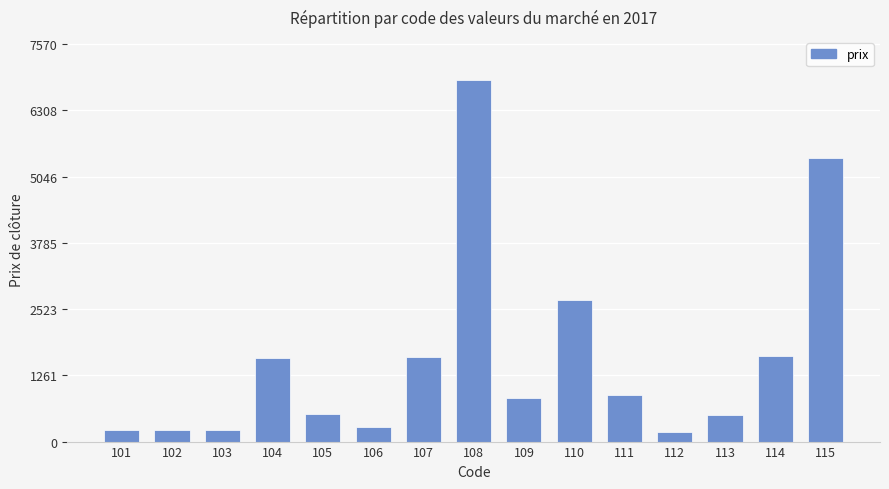

What is the change in value from 109 to 110?

+1865